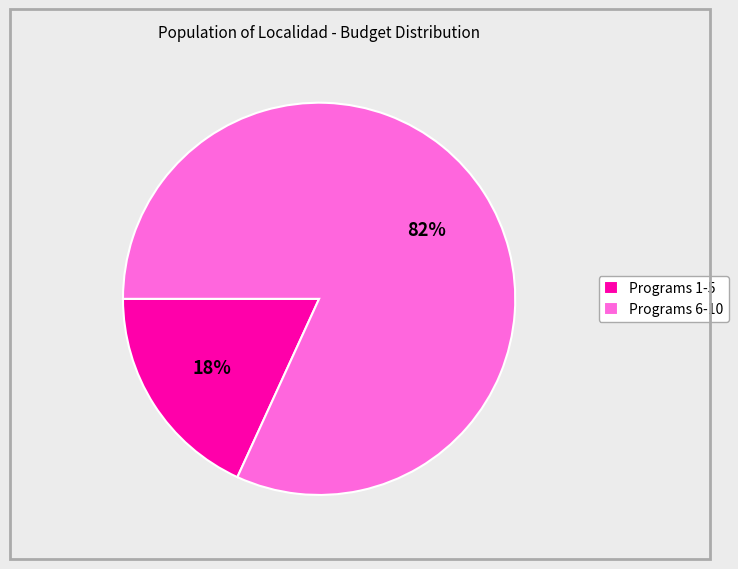

Which slice is the largest?

Programs 6-10